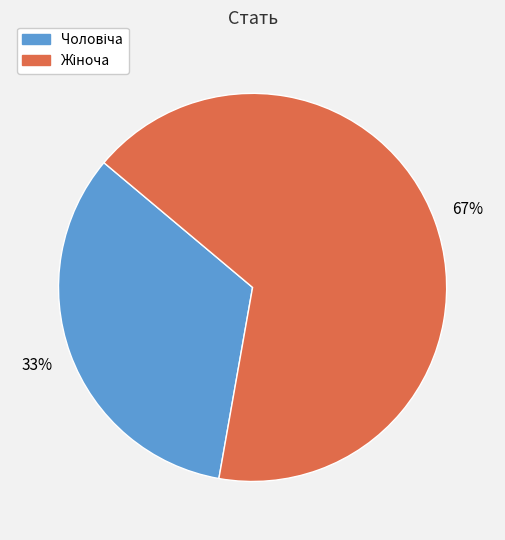

Is there a majority slice in this chart?

Yes